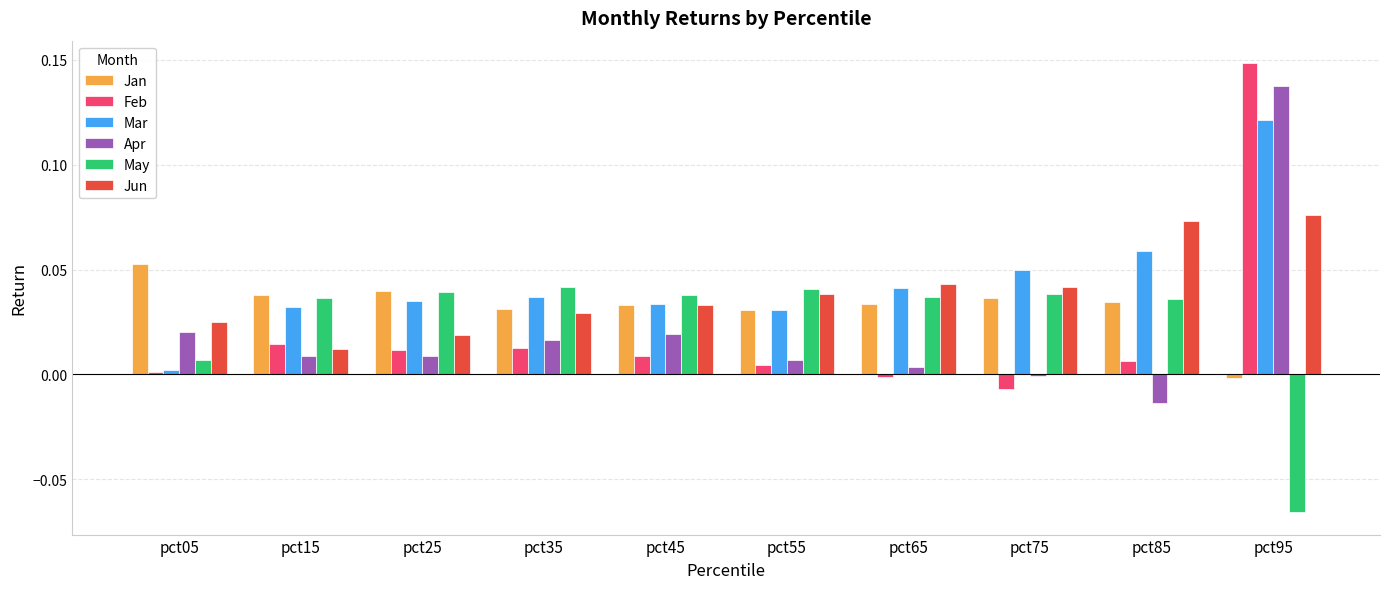

Which series has the widest spread of values?

Feb